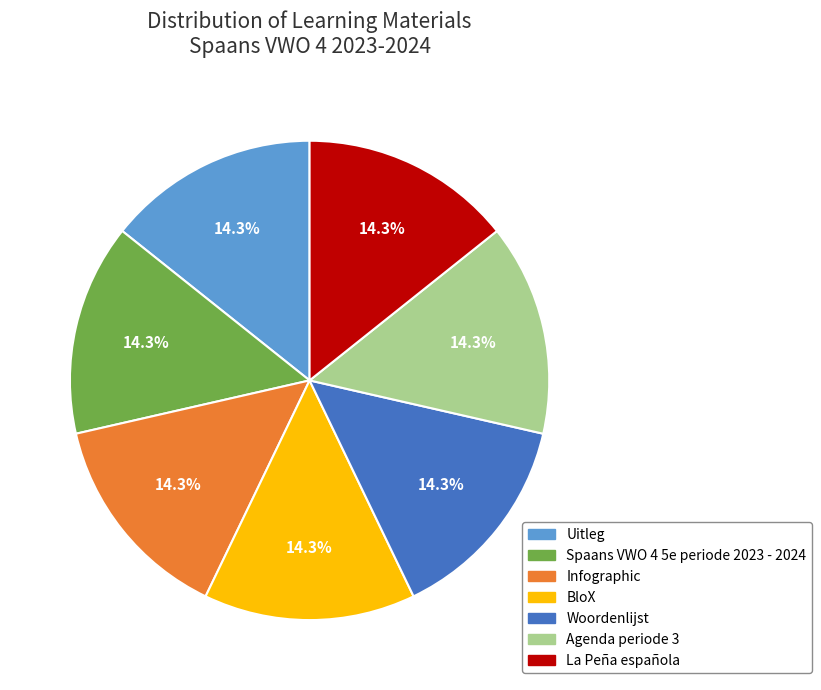

Is the sum of Uitleg and La Peña española greater than half?

No